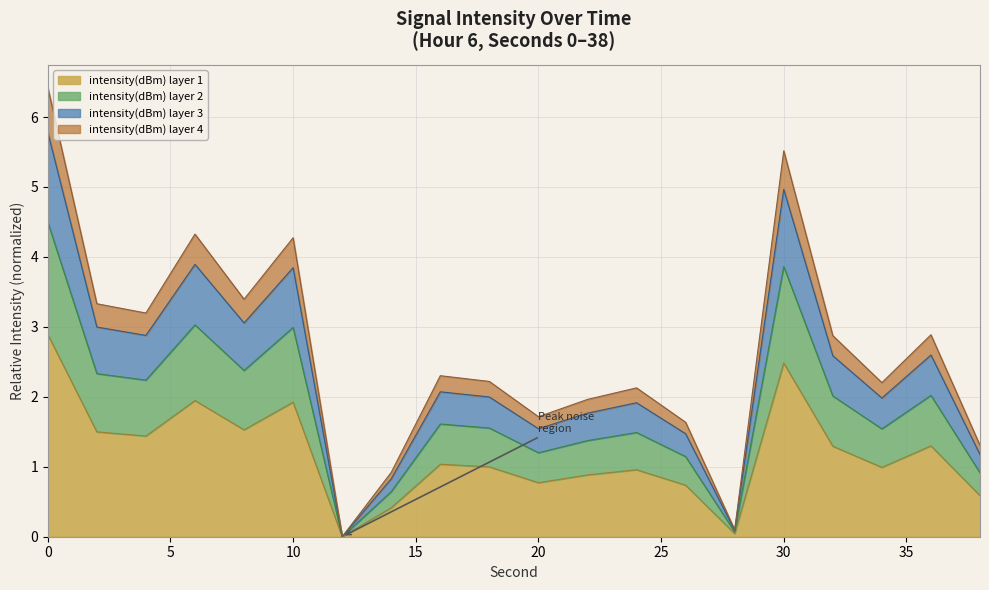

The chart shows a value of 0.7 at 2. True or false?

False